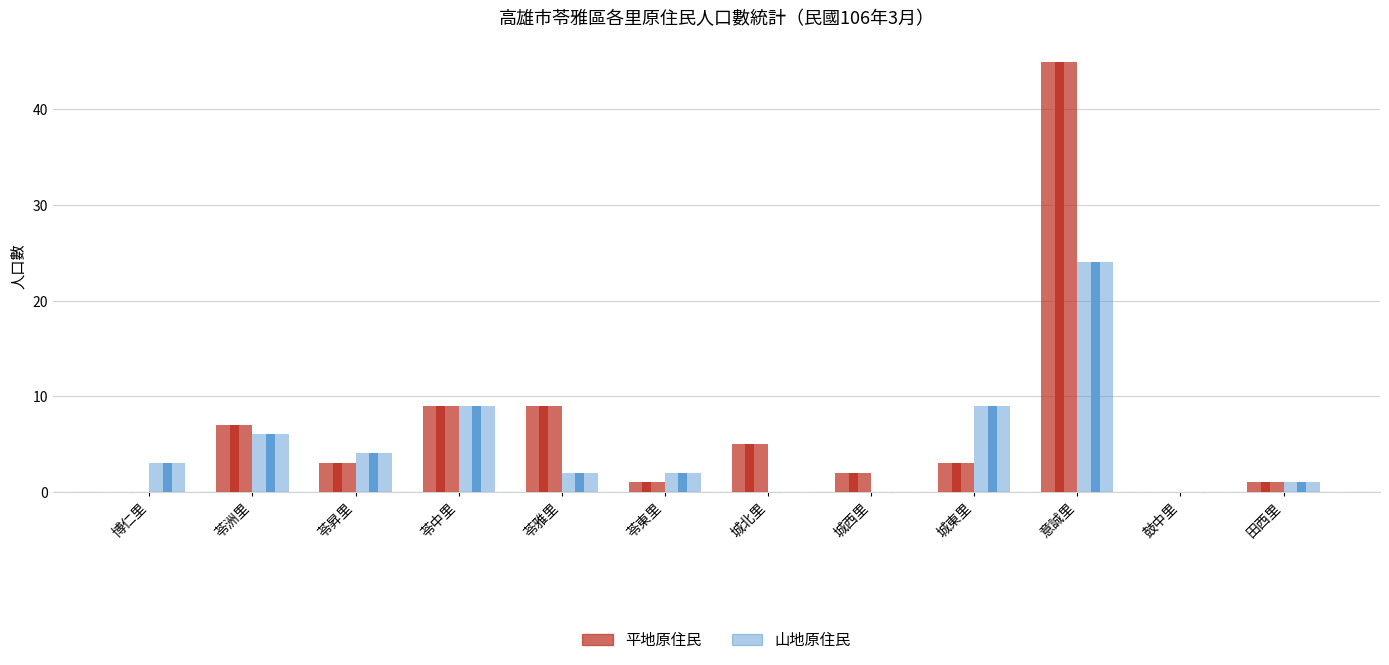

What is the difference between the maximum and second lowest values in the 山地原住民 series?

24